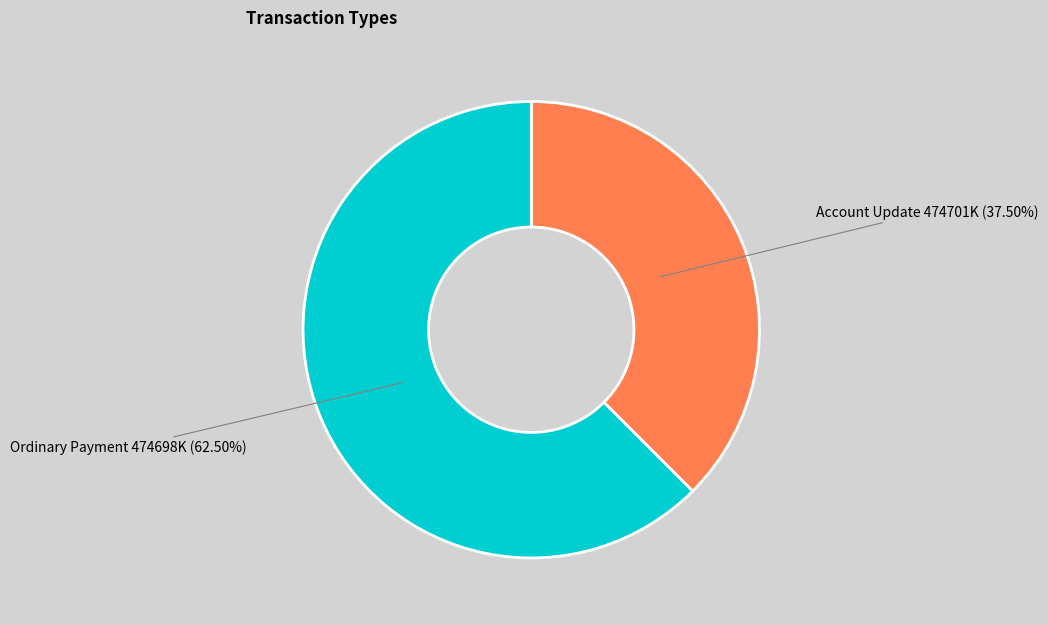

Is the sum of Ordinary Payment and Account Update greater than half?

Yes